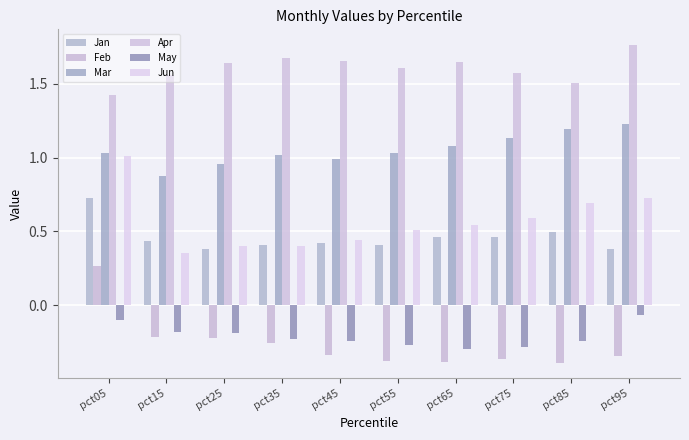

At which category is the sum across all series the highest?

pct05